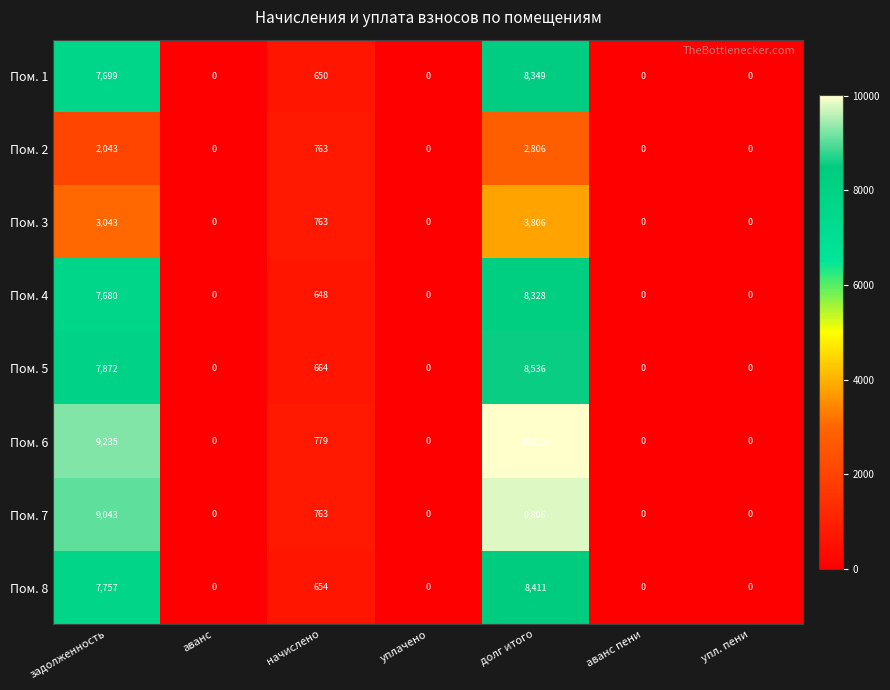

List the series in order of their peak value, lowest first.

Пом. 2, Пом. 3, Пом. 4, Пом. 1, Пом. 8, Пом. 5, Пом. 7, Пом. 6